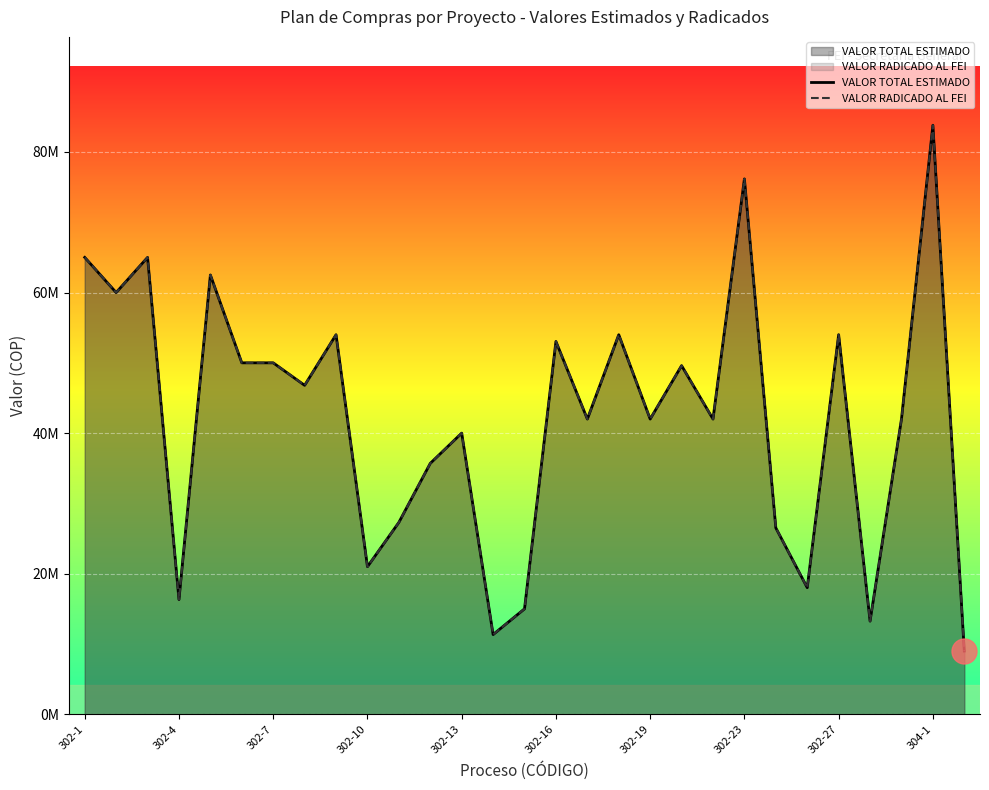

List the series in order of their peak value, highest first.

VALOR TOTAL ESTIMADO, VALOR RADICADO AL FEI